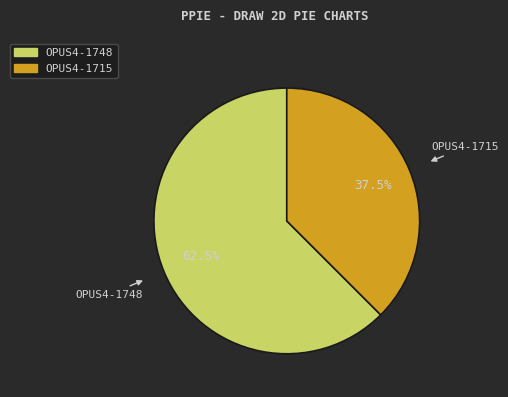

How many slices are in this pie chart?

2